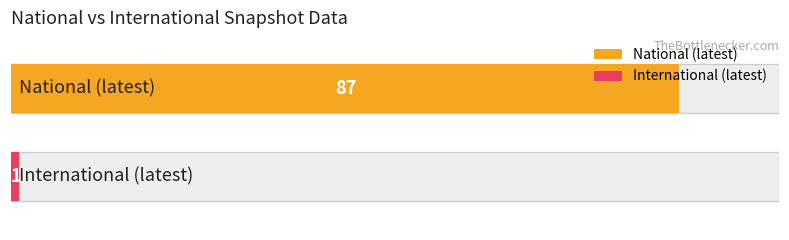

Rank the series at 2018-09-28 from lowest to highest value.

international, national